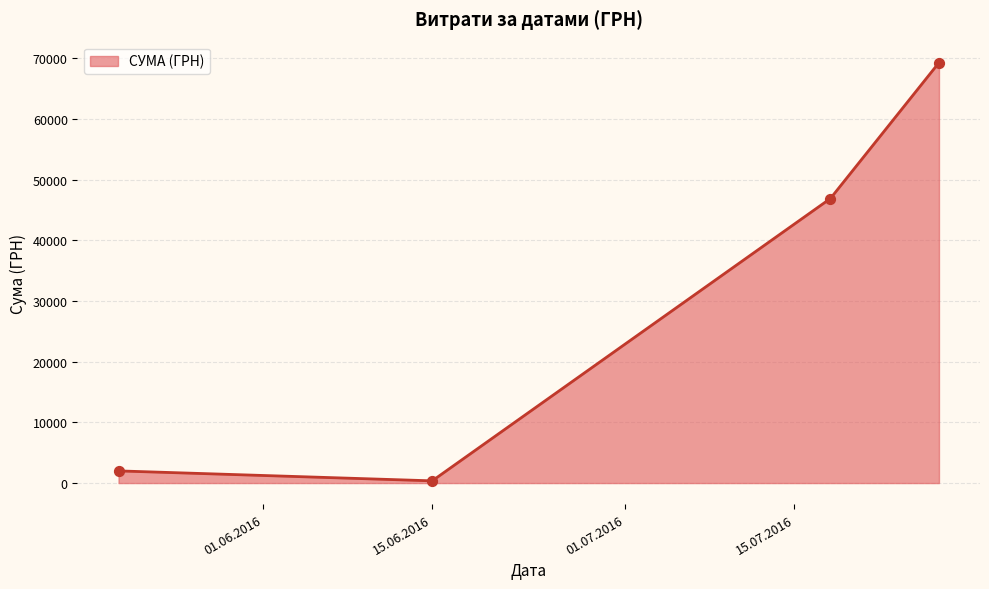

What is the average value?

29644.8